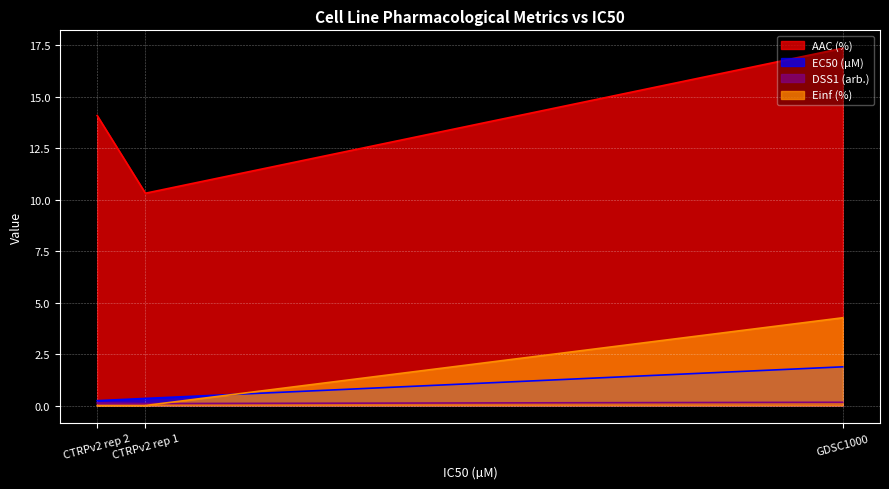

Reading left to right, extract all data points from this chart.

AAC (%): GDSC1000=17.4	CTRPv2 rep 1=10.3	CTRPv2 rep 2=14.1
EC50 (µM): GDSC1000=1.9	CTRPv2 rep 1=0.3	CTRPv2 rep 2=0.2
DSS1 (arb.): GDSC1000=0.2	CTRPv2 rep 1=0.1	CTRPv2 rep 2=0.1
Einf (%): GDSC1000=4.3	CTRPv2 rep 1=0.0	CTRPv2 rep 2=0.0